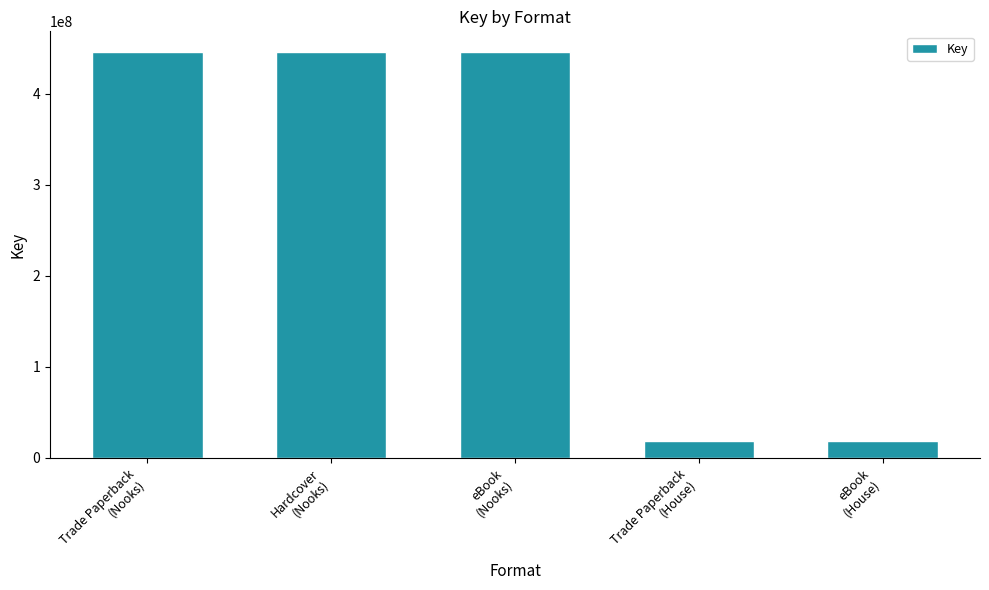

What is the difference between the maximum and second lowest values?

427707082